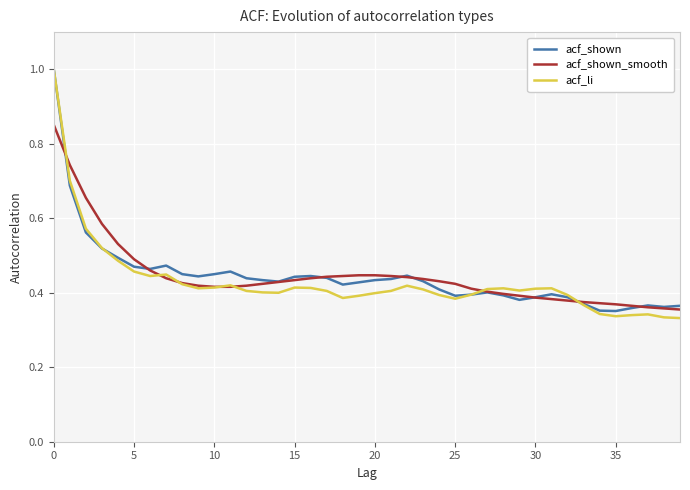

What is the maximum value for acf_li?

1.0